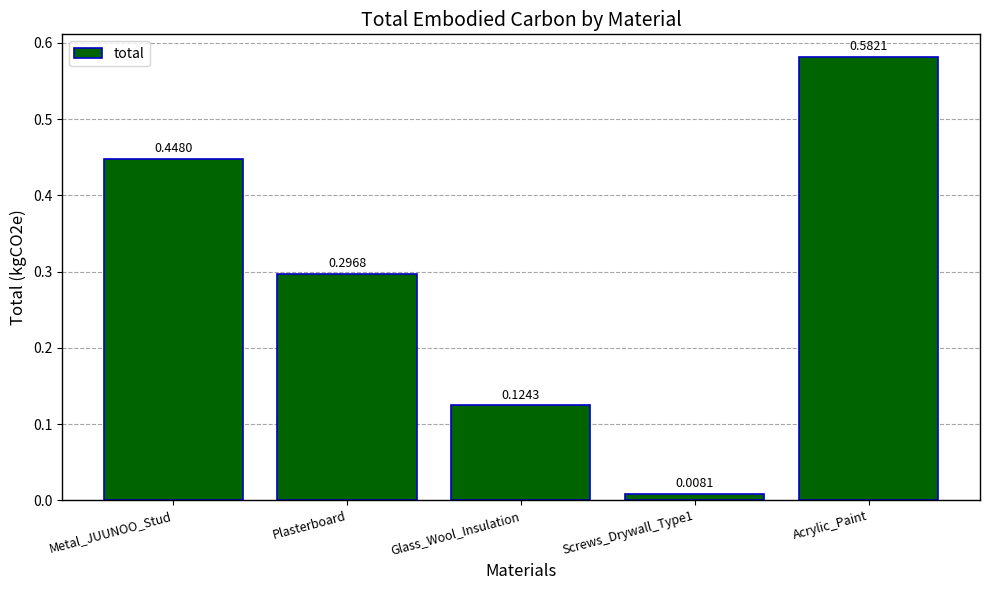

Where is the data nearest to the value 0?

Screws_Drywall_Type1